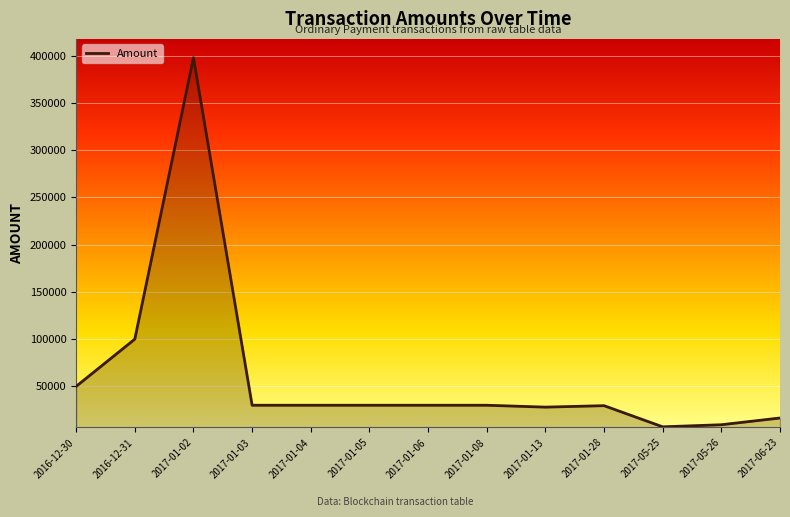

Between 2017-06-23 and 2017-01-08, which is larger?

2017-01-08